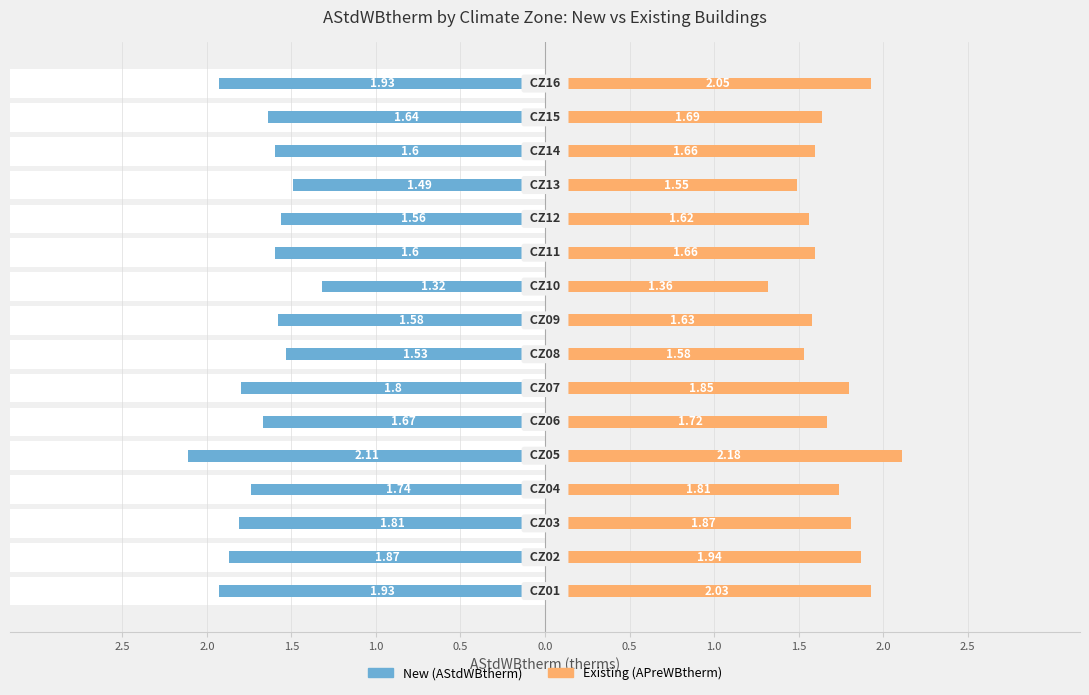

Between 1.5 and 2.5, which series saw the biggest shift?

New (AStdWBtherm)